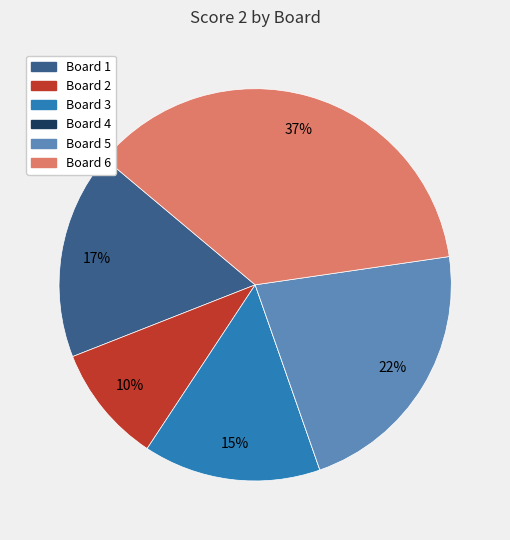

To the nearest percent, what portion does Board 6 represent?

37%